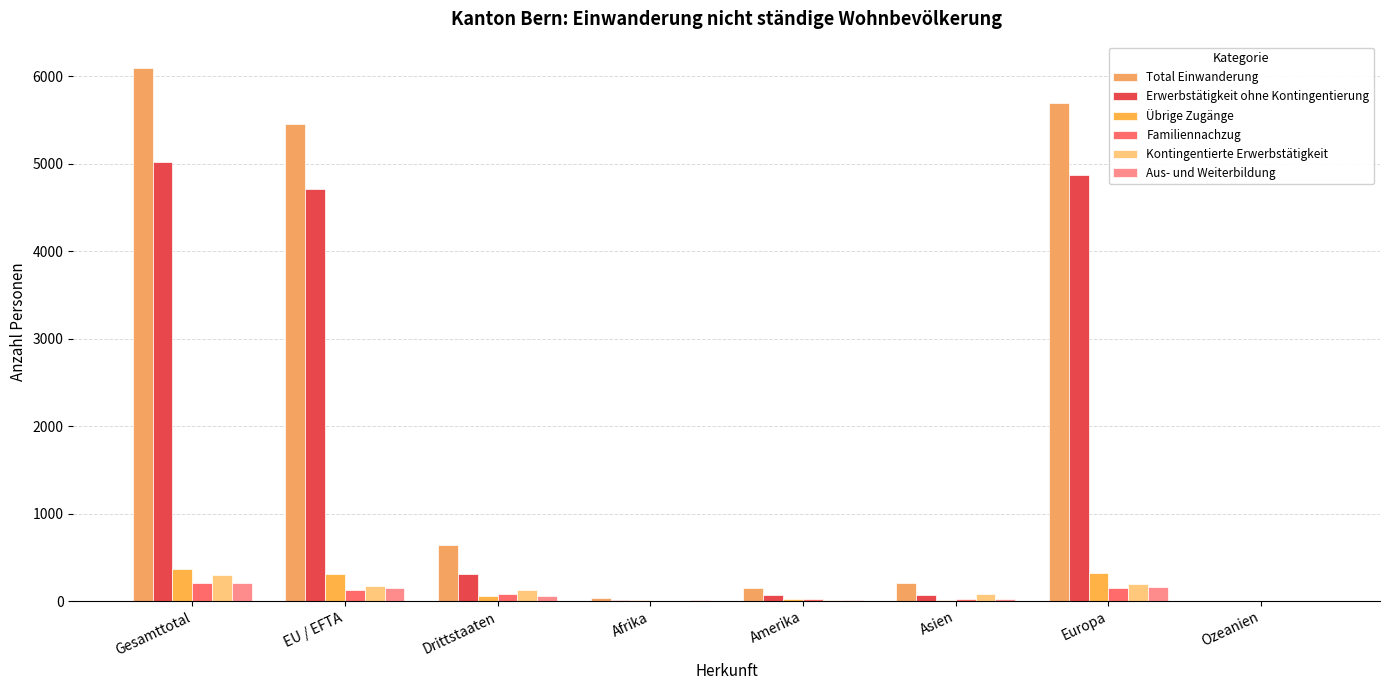

Reading left to right, extract all data points from this chart.

Total Einwanderung: Gesamttotal=6091	EU / EFTA=5454	Drittstaaten=637	Afrika=38	Amerika=145	Asien=210	Europa=5695	Ozeanien=3
Erwerbstätigkeit ohne Kontingentierung: Gesamttotal=5020	EU / EFTA=4706	Drittstaaten=314	Afrika=16	Amerika=64	Asien=66	Europa=4873	Ozeanien=1
Übrige Zugänge: Gesamttotal=364	EU / EFTA=305	Drittstaaten=59	Afrika=6	Amerika=21	Asien=15	Europa=320	Ozeanien=2
Familiennachzug: Gesamttotal=202	EU / EFTA=122	Drittstaaten=80	Afrika=5	Amerika=27	Asien=26	Europa=144	Ozeanien=0
Kontingentierte Erwerbstätigkeit: Gesamttotal=294	EU / EFTA=168	Drittstaaten=126	Afrika=5	Amerika=17	Asien=76	Europa=196	Ozeanien=0
Aus- und Weiterbildung: Gesamttotal=210	EU / EFTA=152	Drittstaaten=58	Afrika=6	Amerika=16	Asien=27	Europa=161	Ozeanien=0